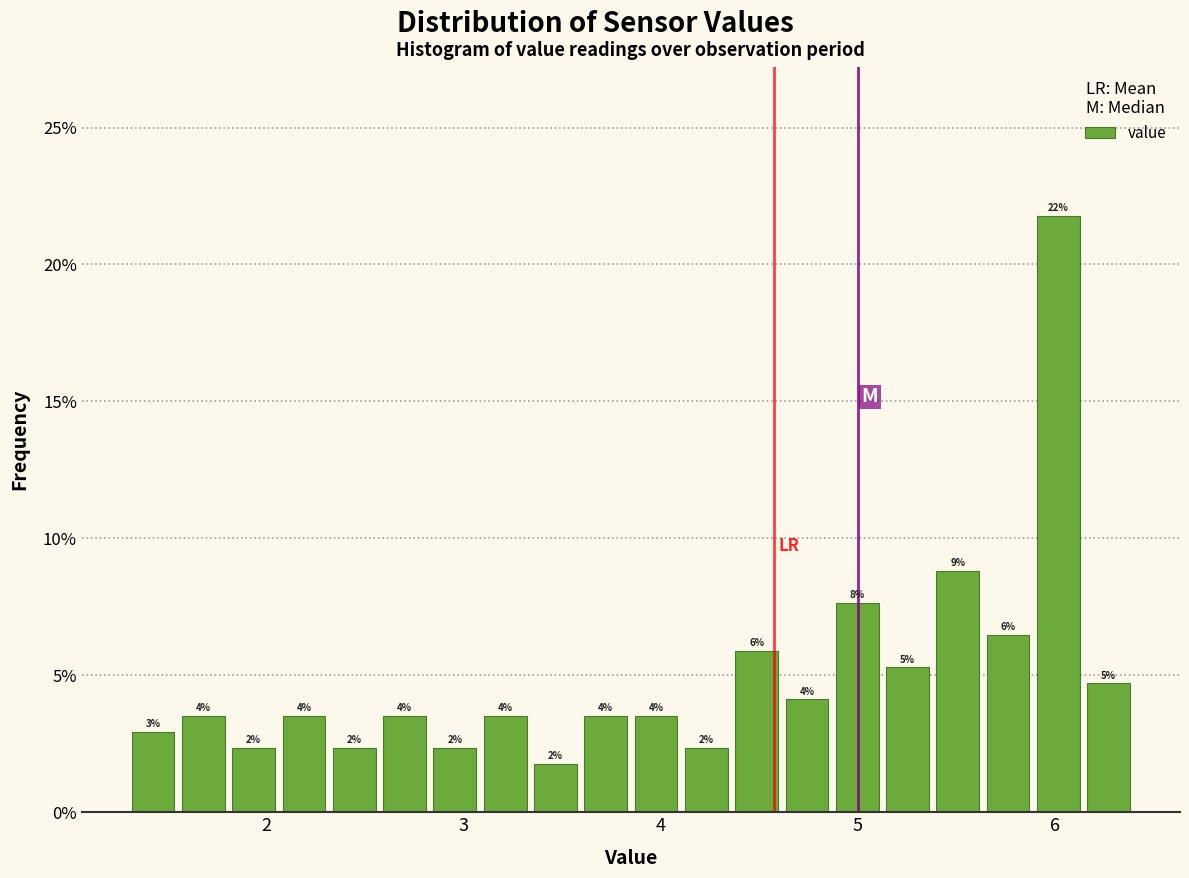

Read against the x-axis, roughly where is the centre of the tallest bar?

6.0